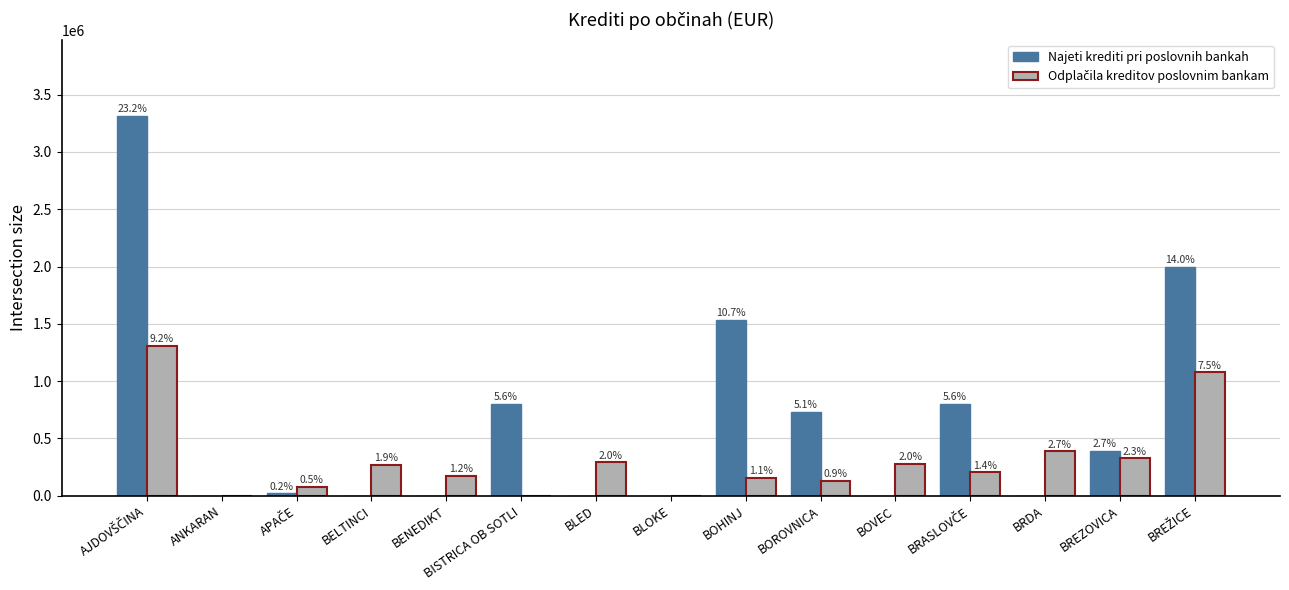

Rank the series at BELTINCI from highest to lowest value.

Odplačila kreditov poslovnim bankam, Najeti krediti pri poslovnih bankah